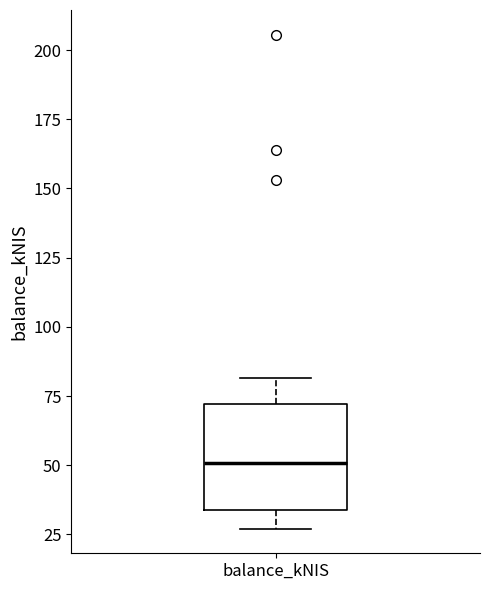

Transcribe this box plot: give where the median line is, the range the box spans, and where the two whiskers end, as read against the y-axis. The values are not printed on the chart, so give them approximately, as read against the axis.

median 50, box 35 to 70, whiskers 25 to 80